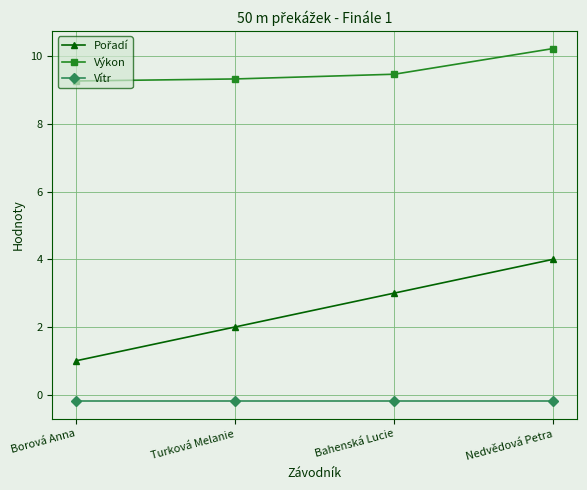

How many lines are shown in the chart?

3